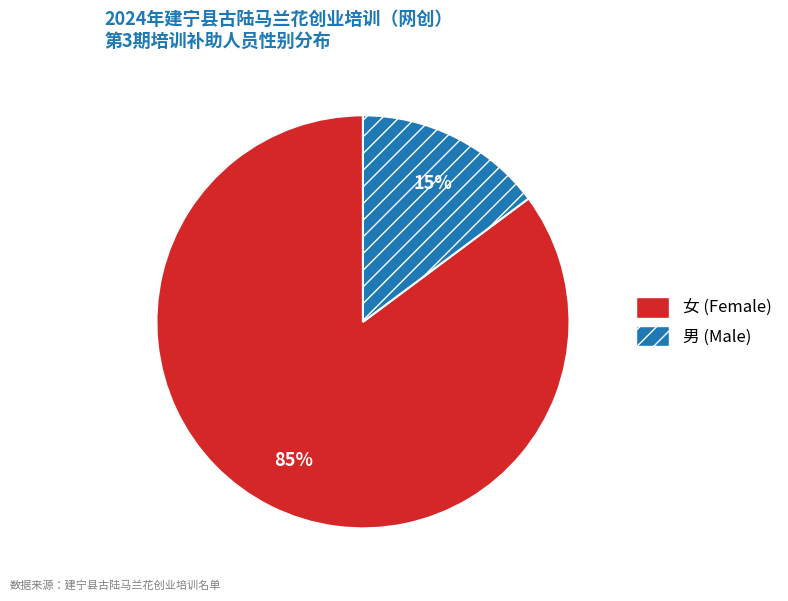

True or false: 女 (Female) accounts for 77% of the total.

False